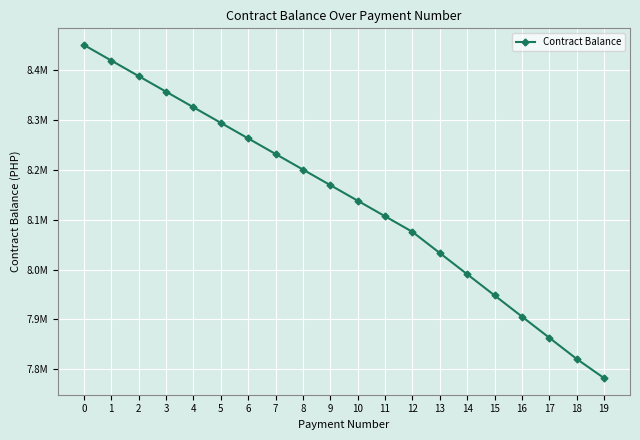

What is the difference between the maximum and second lowest values?

630053.1